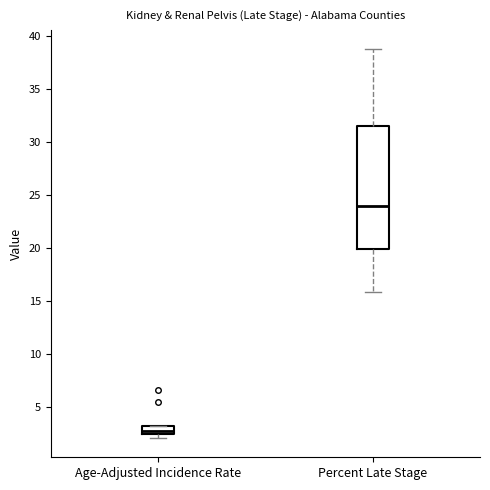

Which box is the tallest, from its lower edge to its upper edge?

Percent Late Stage